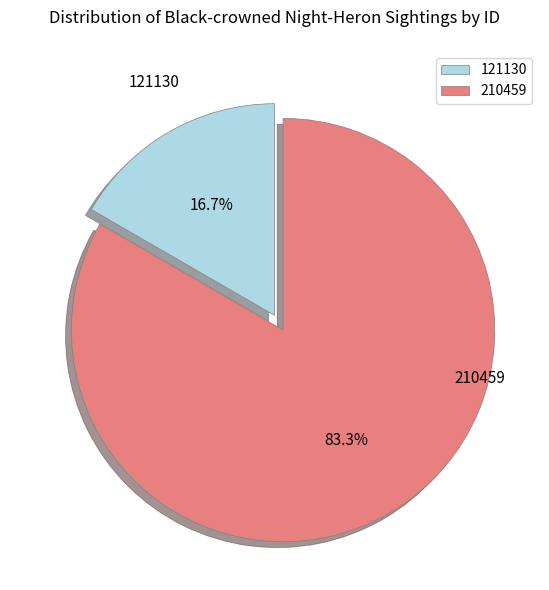

What is the largest slice in the pie chart?

210459